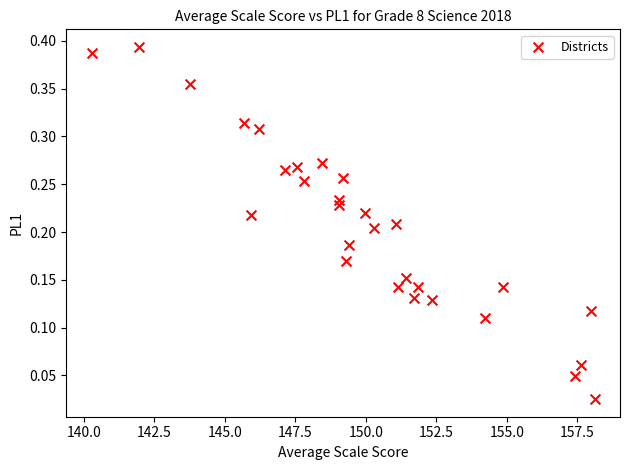

What is the range of X values (max minus min)?

17.9